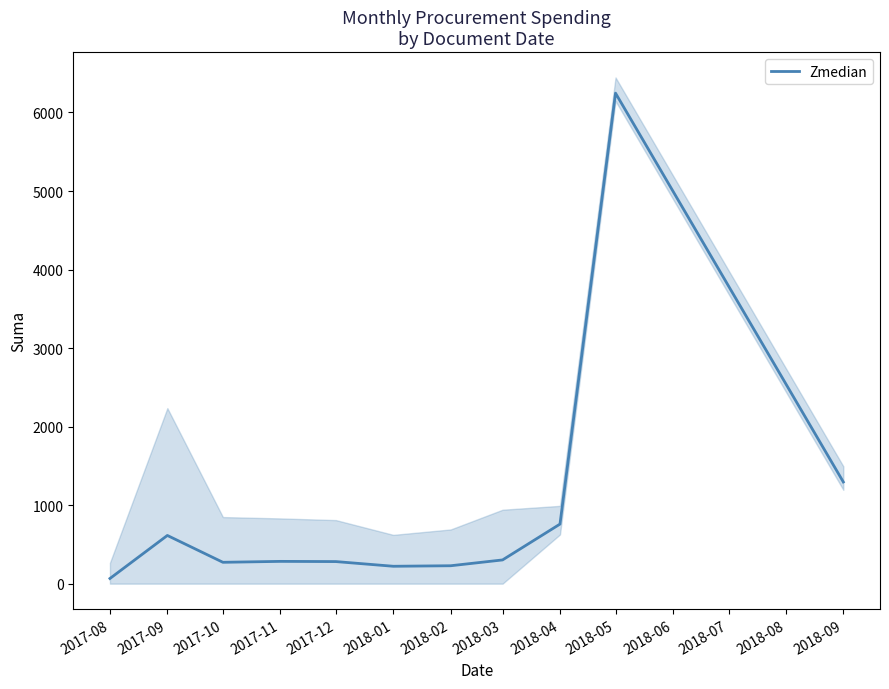

Where is Zmedian nearest to the value 3155?

2018-09